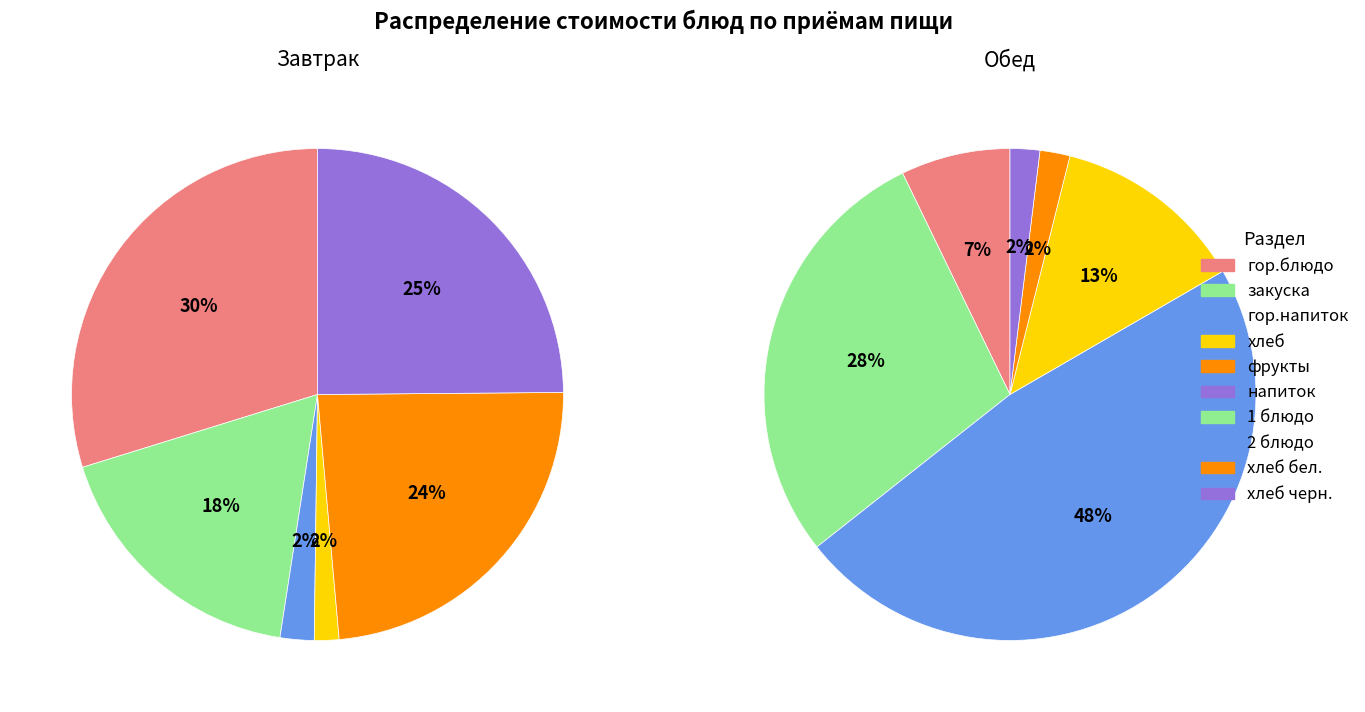

Count the number of slices in the pie.

6